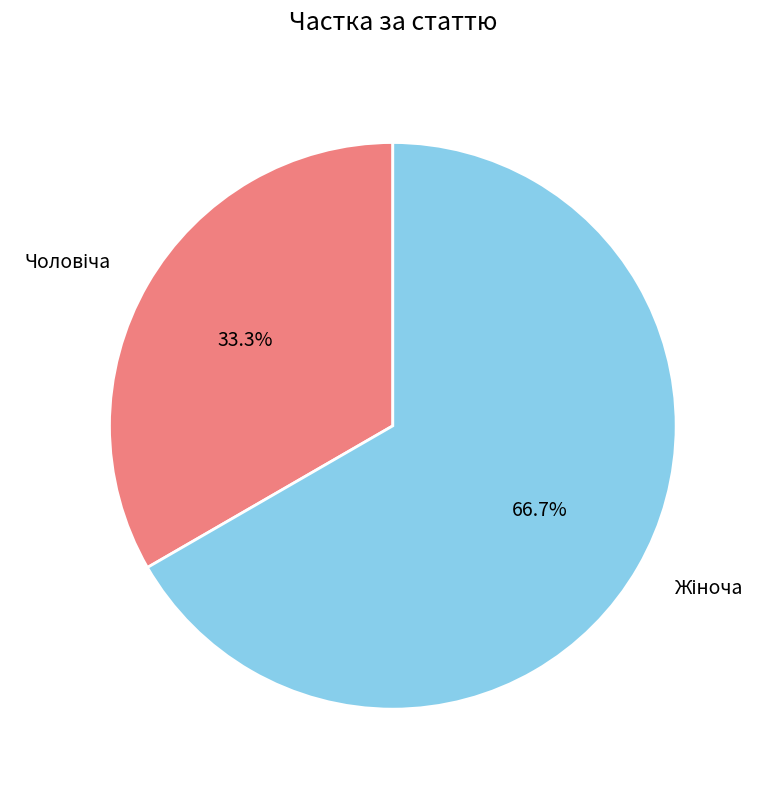

How many segments does this pie chart have?

2